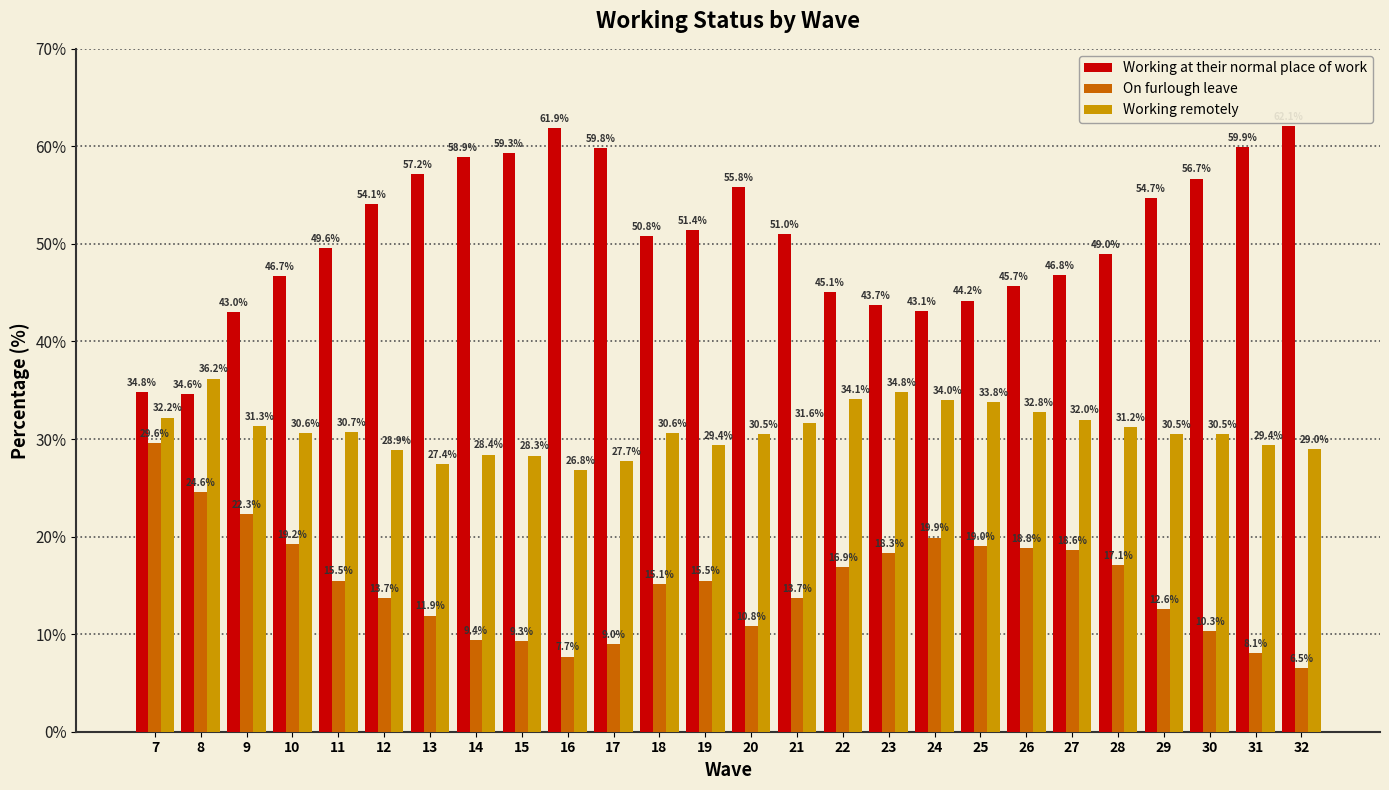

Which category has the lowest value in the Working at their normal place of work series?

8